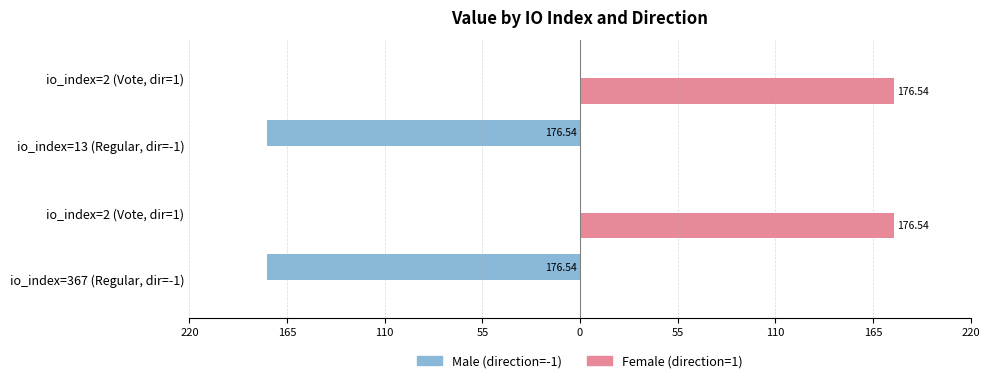

What are all the series names shown in the legend?

Male (direction=-1), Female (direction=1)